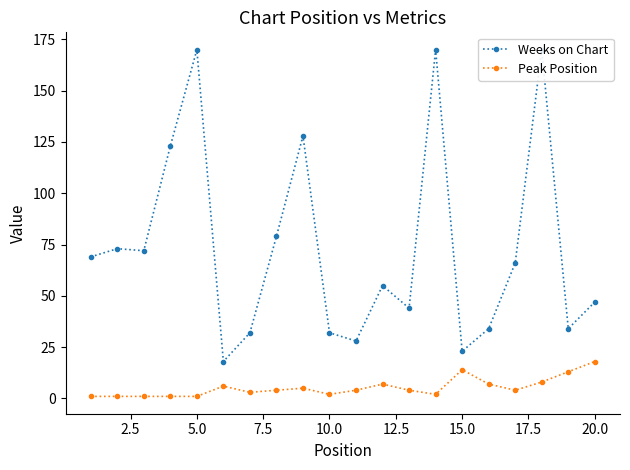

Is it true that Peak Position equals 14 at 15.0?

True